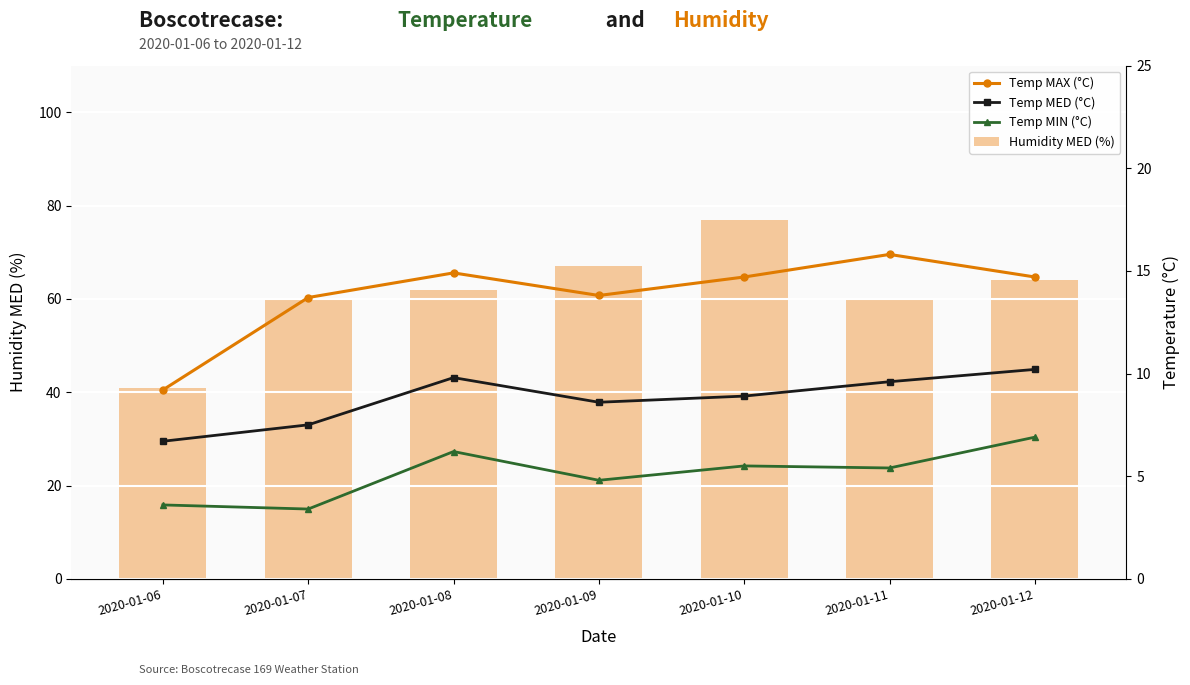

Reading left to right, transcribe all the data shown in this chart.

Humidity MED (%): 41.0	60.0	62.0	67.0	77.0	60.0	64.0
Temp MAX (°C): 9.2	13.7	14.9	13.8	14.7	15.8	14.7
Temp MED (°C): 6.7	7.5	9.8	8.6	8.9	9.6	10.2
Temp MIN (°C): 3.6	3.4	6.2	4.8	5.5	5.4	6.9